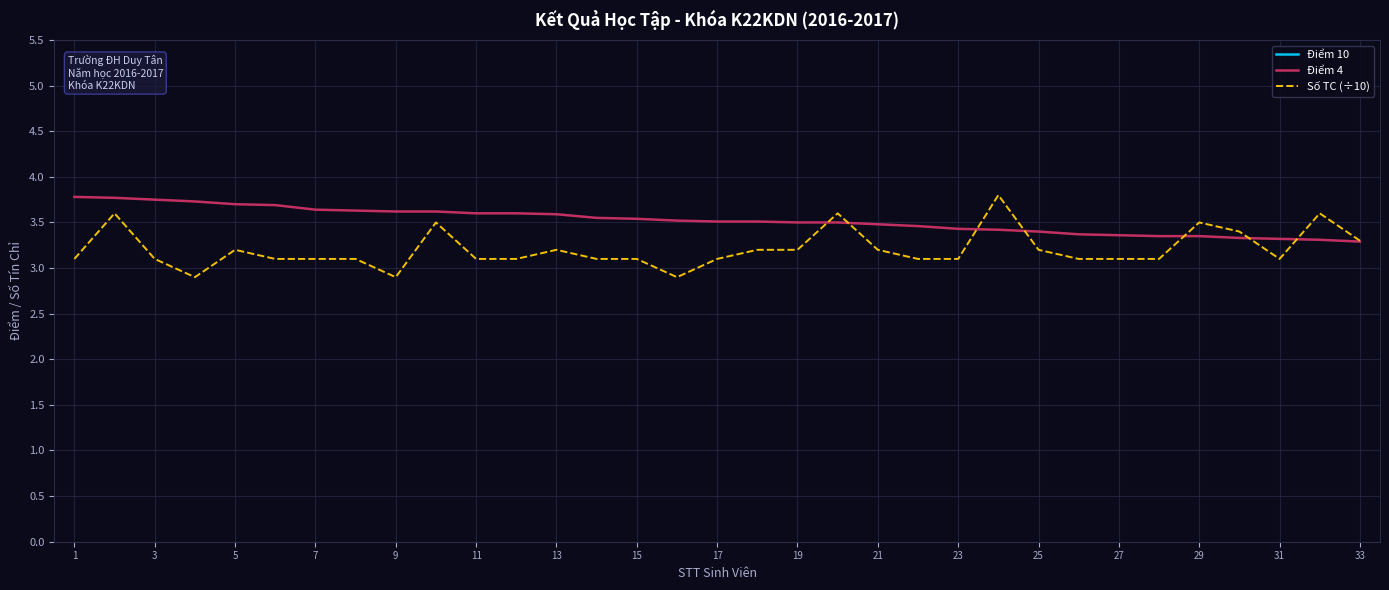

What is the difference between the second highest and minimum values in the Điểm 4 series?

0.5